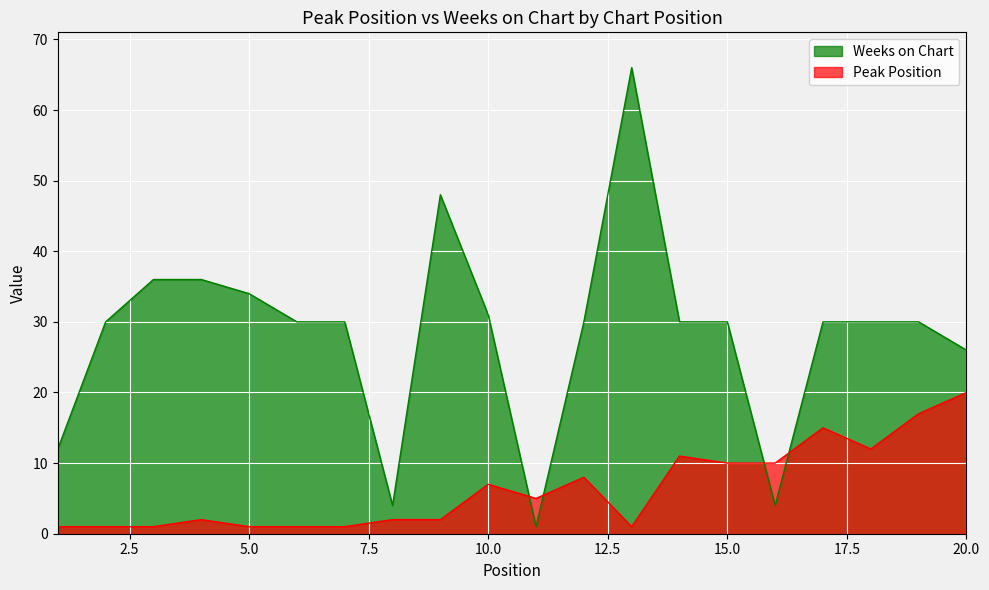

What is the value of the Peak Position point at the 11th from the left?

5